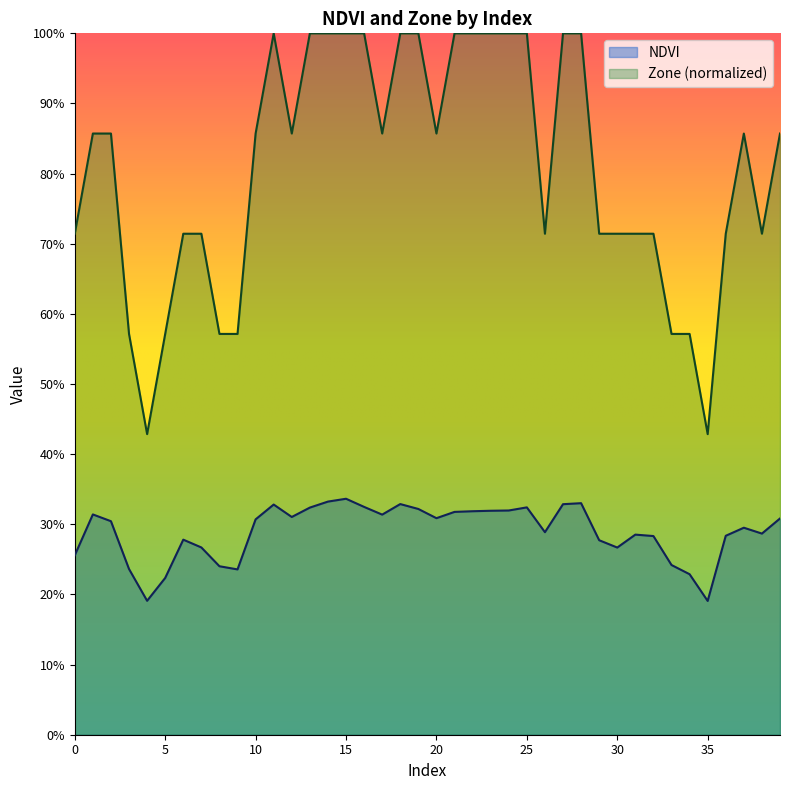

Rank the series by their average value, from lowest to highest.

NDVI, Zone (normalized)